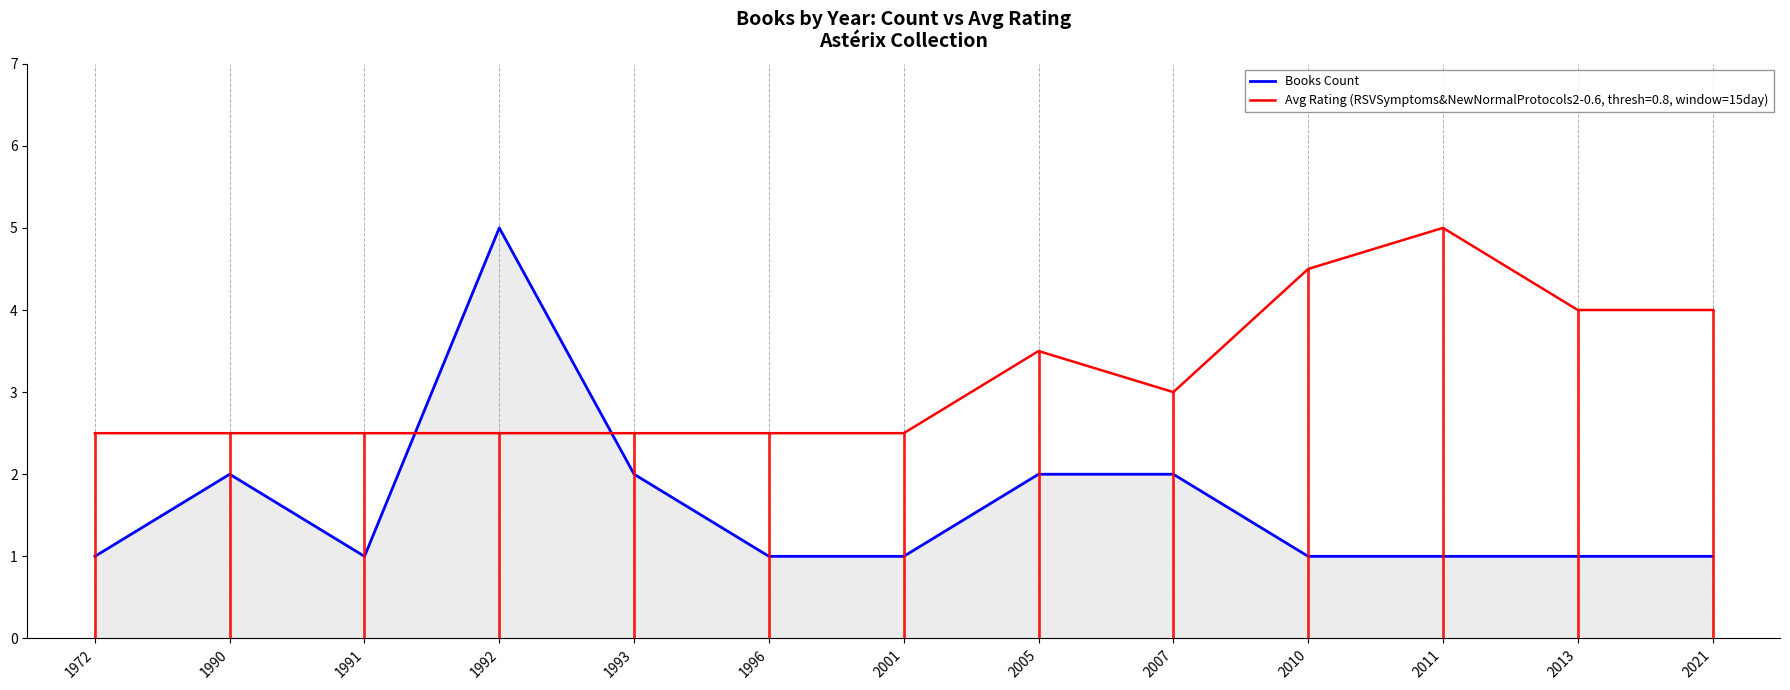

At which category is the sum across all series the highest?

1992